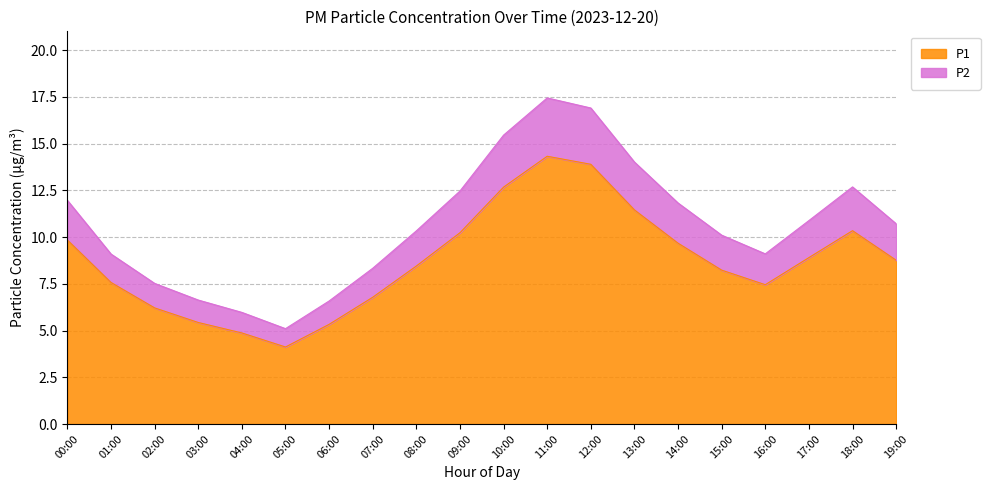

How many data points in P1 are less than 8?

8